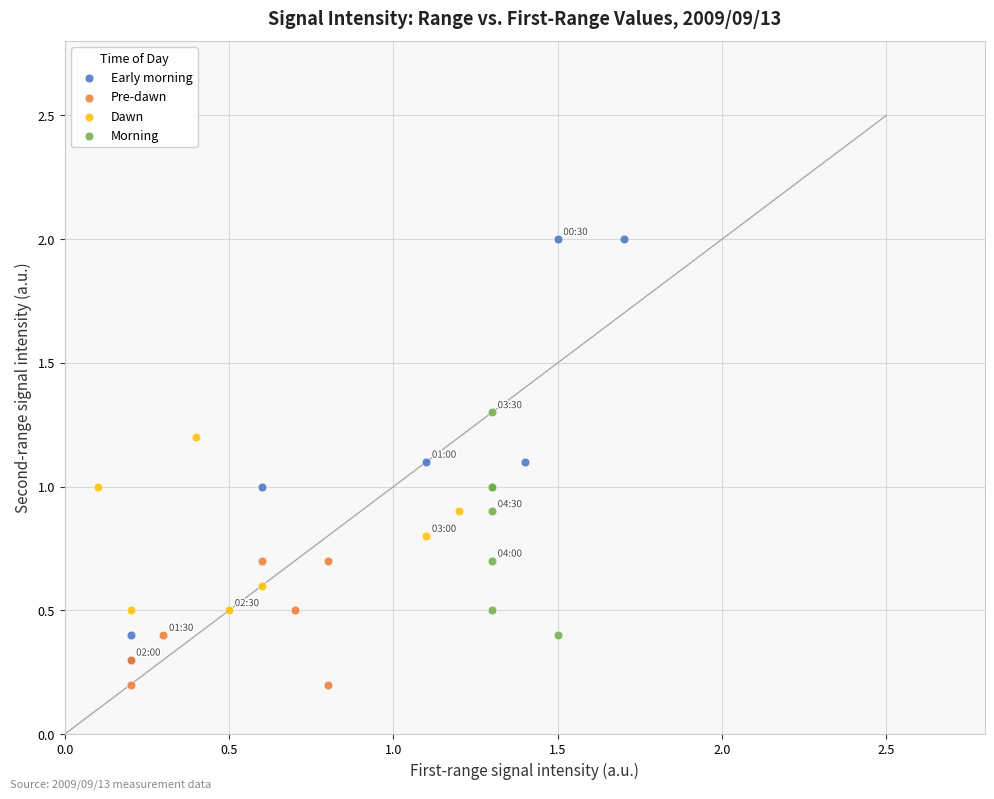

Which series has the widest spread of Y values?

Early morning